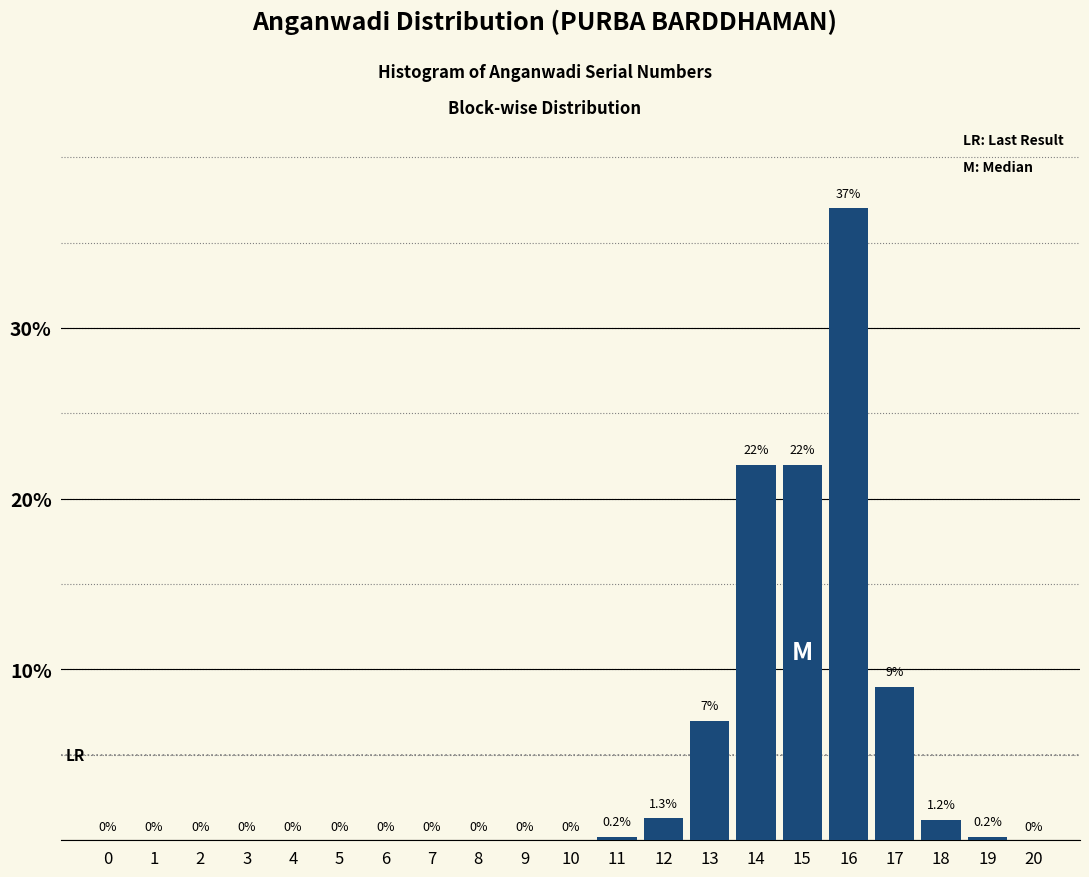

Reading left to right, list all the values displayed in this chart.

0=0.0	1=0.0	2=0.0	3=0.0	4=0.0	5=0.0	6=0.0	7=0.0	8=0.0	9=0.0	10=0.0	11=0.2	12=1.3	13=7.0	14=22.0	15=22.0	16=37.0	17=9.0	18=1.2	19=0.2	20=0.0